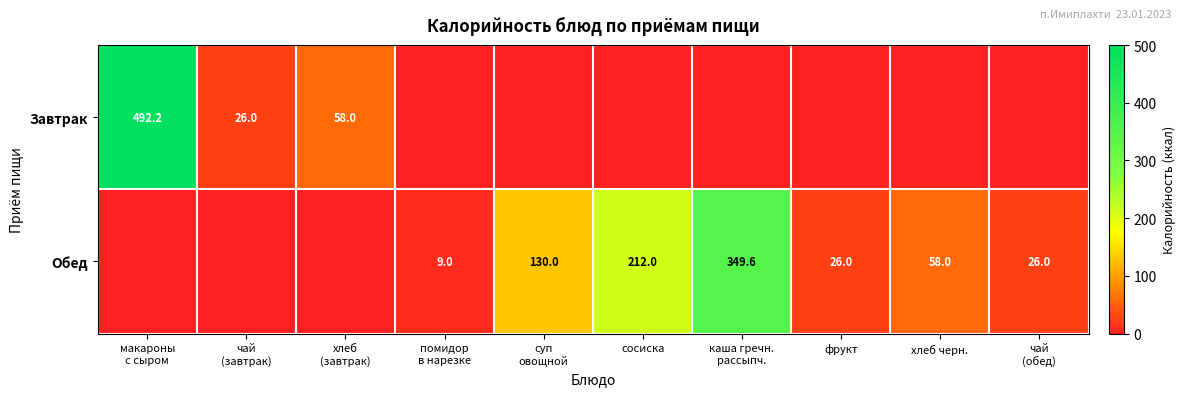

True or false: Обед has a value of 38.8 at фрукт.

False